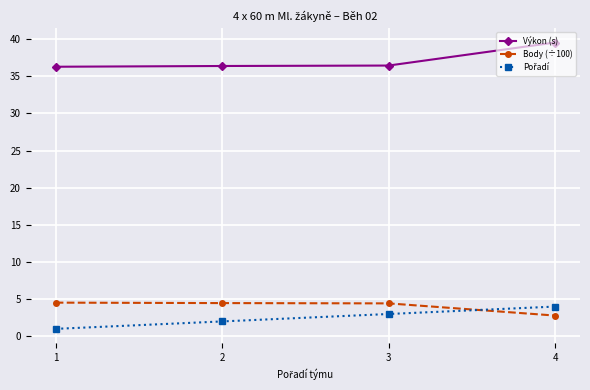

Which label corresponds to the largest value in the chart?

4